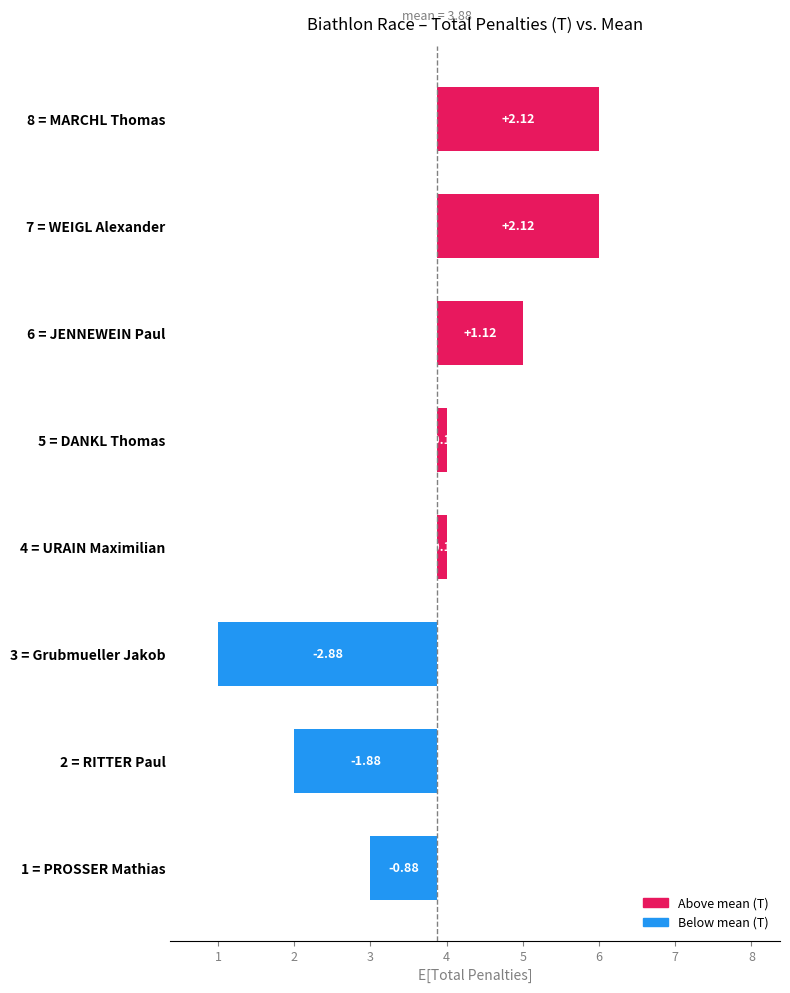

How many bars are there in total?

8